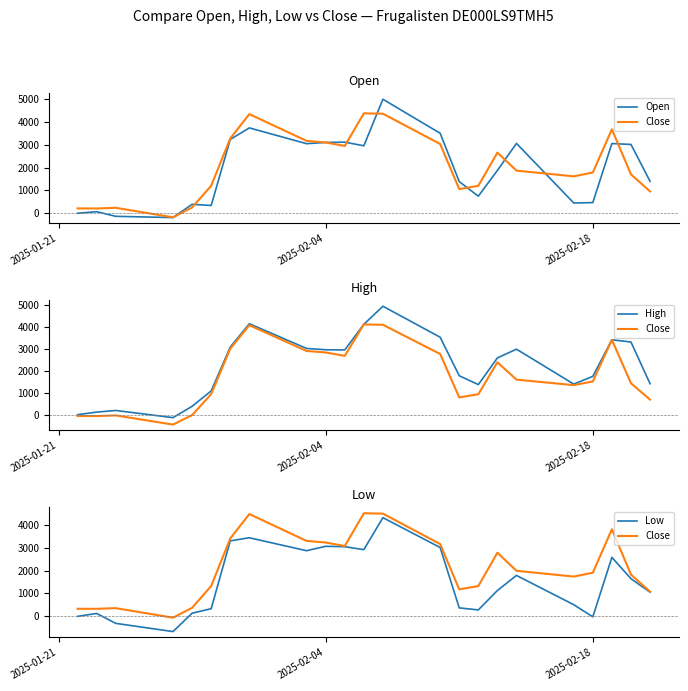

How many lines are shown in the chart?

4